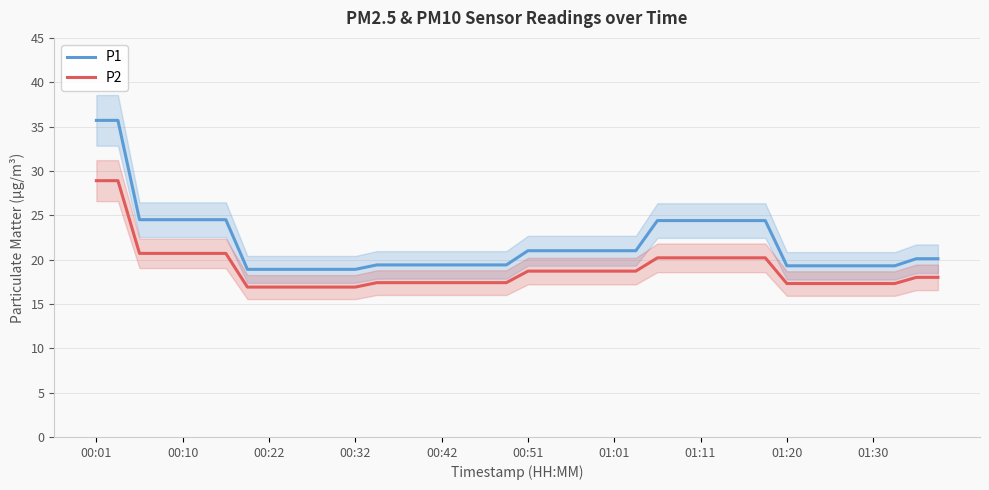

List the series in order of their peak value, highest first.

P1, P2